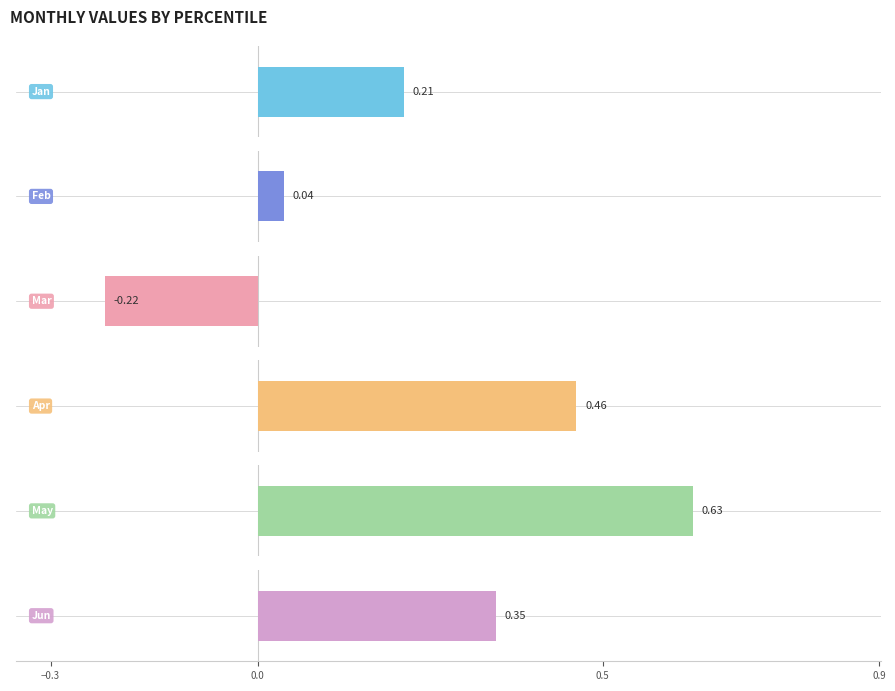

Is the value of Mar at pct45 greater than the value of May at pct25?

No